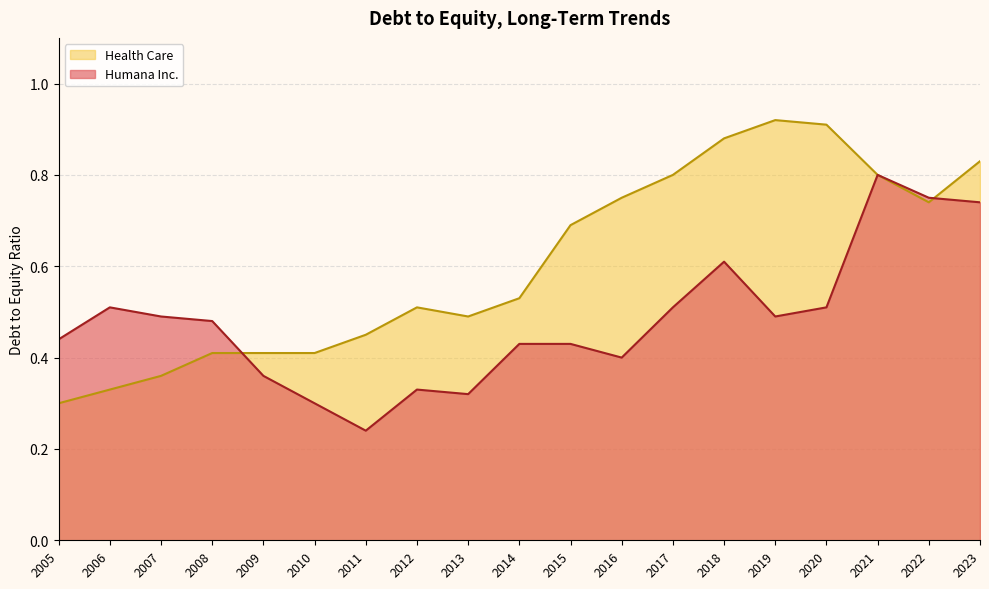

At how many categories does at least one series exceed 0?

19